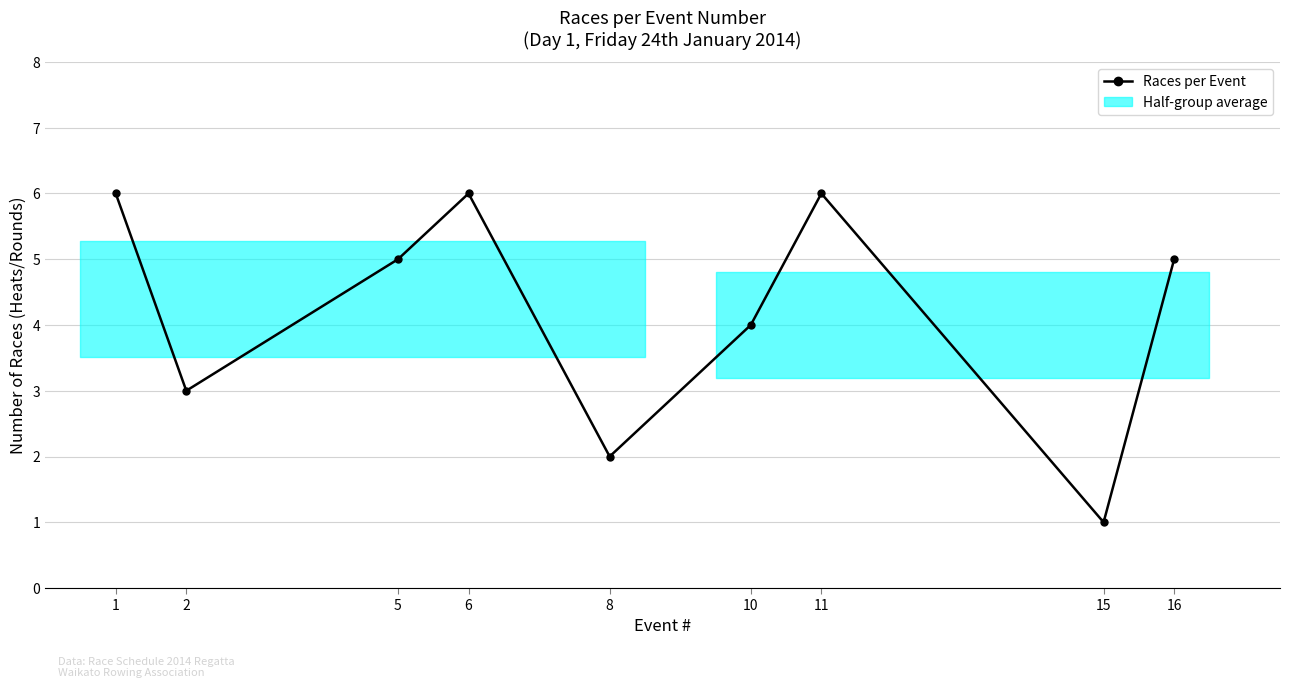

Count the number of categories in the chart.

9